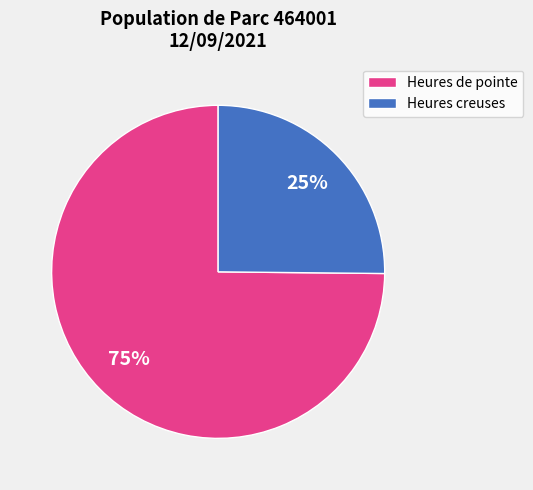

Between Heures creuses and Heures de pointe, which is larger?

Heures de pointe